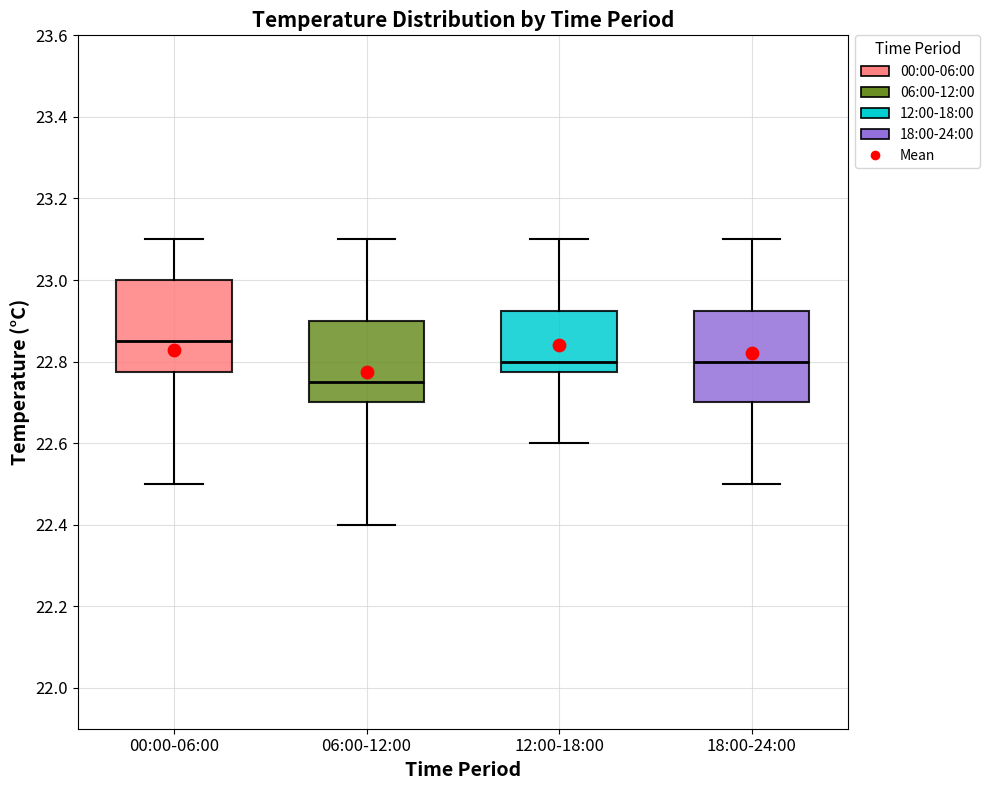

Reading left to right, transcribe this box plot: for each box, give where its median line is, the range the box spans, and where its two whiskers end, as read against the y-axis. The values are not printed on the chart, so give them approximately, as read against the axis.

00:00-06:00: median 22.86, box 22.78 to 23.00, whiskers 22.50 to 23.10
06:00-12:00: median 22.76, box 22.70 to 22.90, whiskers 22.40 to 23.10
12:00-18:00: median 22.80, box 22.78 to 22.92, whiskers 22.60 to 23.10
18:00-24:00: median 22.80, box 22.70 to 22.92, whiskers 22.50 to 23.10